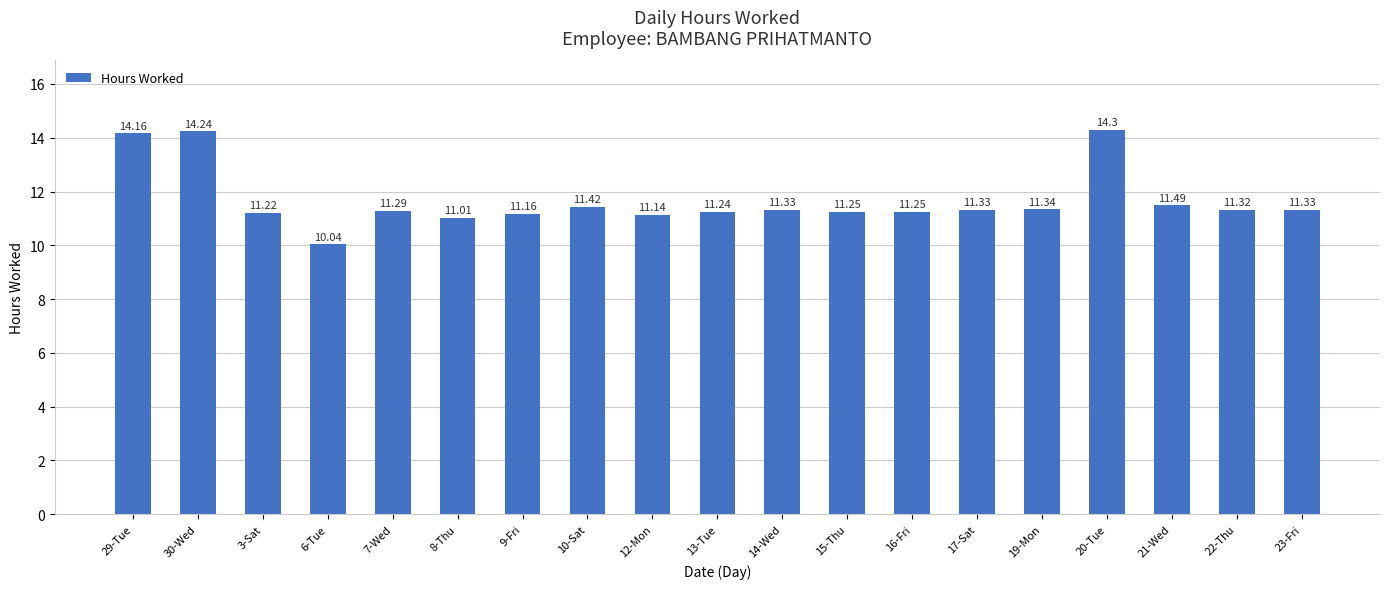

What is the difference between the maximum and second lowest values?

3.3